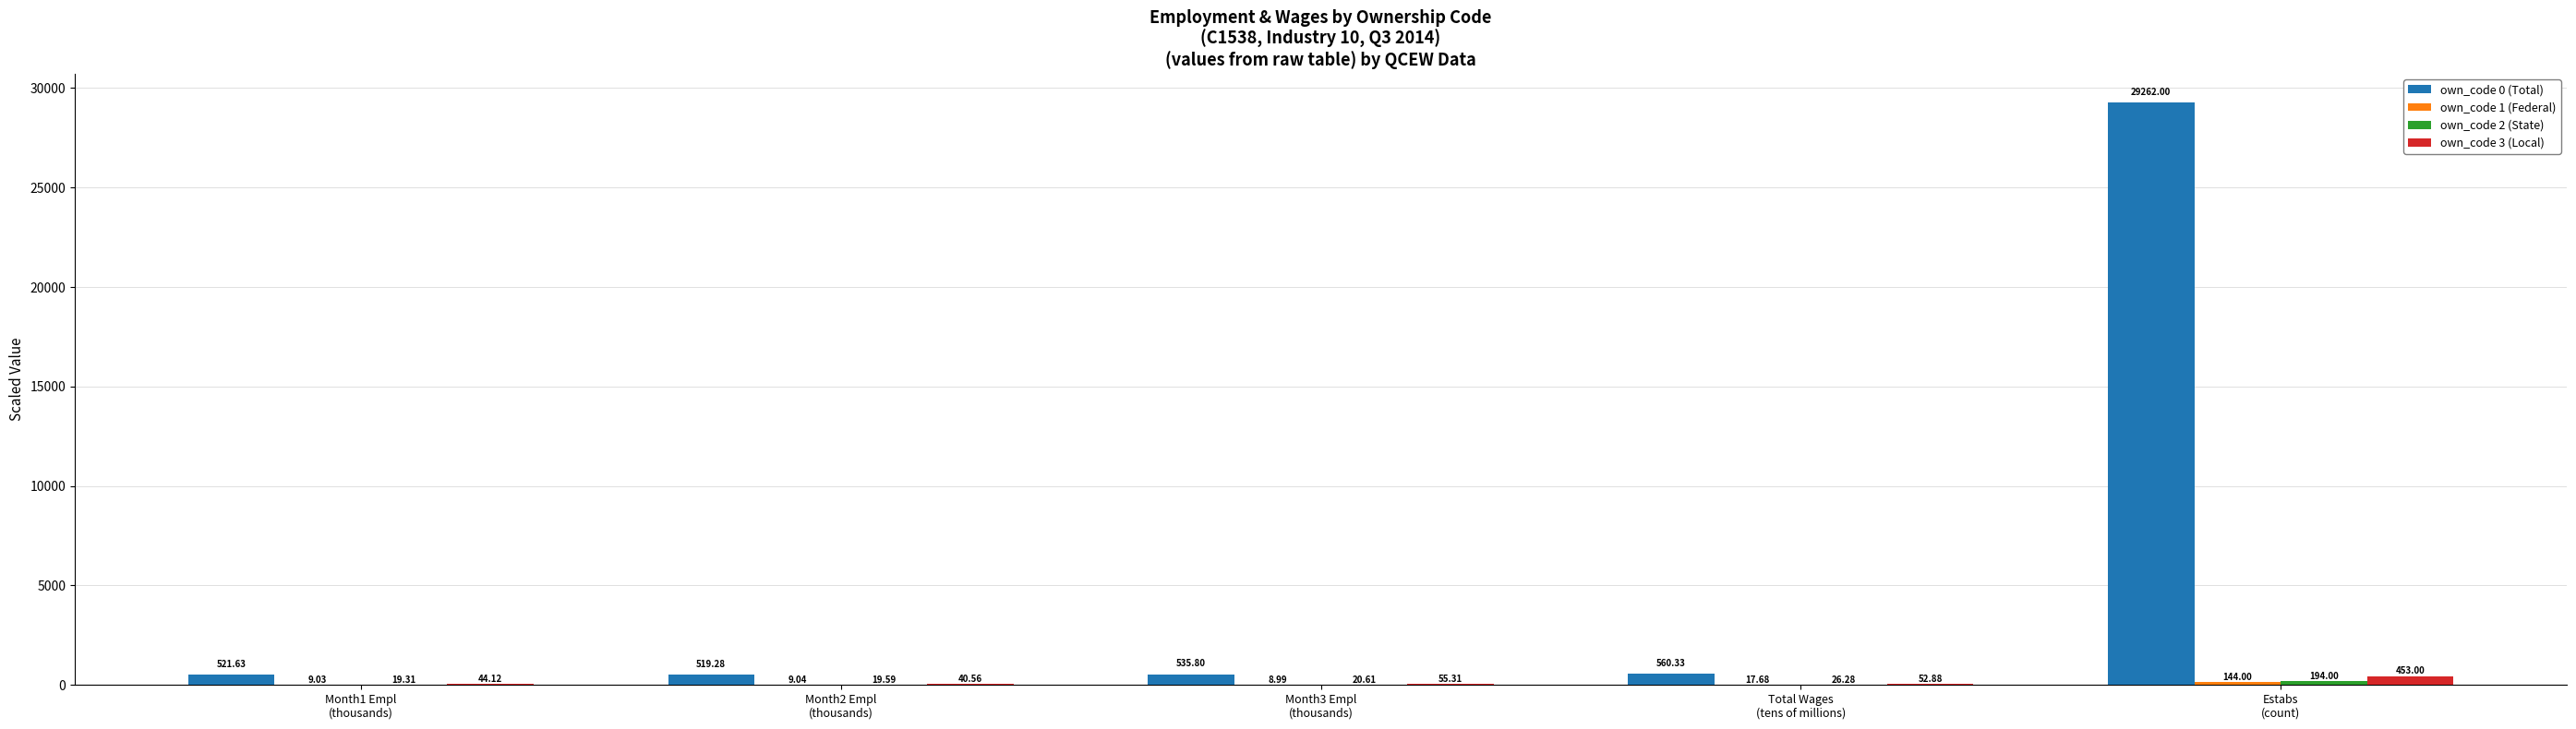

What is the maximum value for own_code 0 (Total)?

29262.0